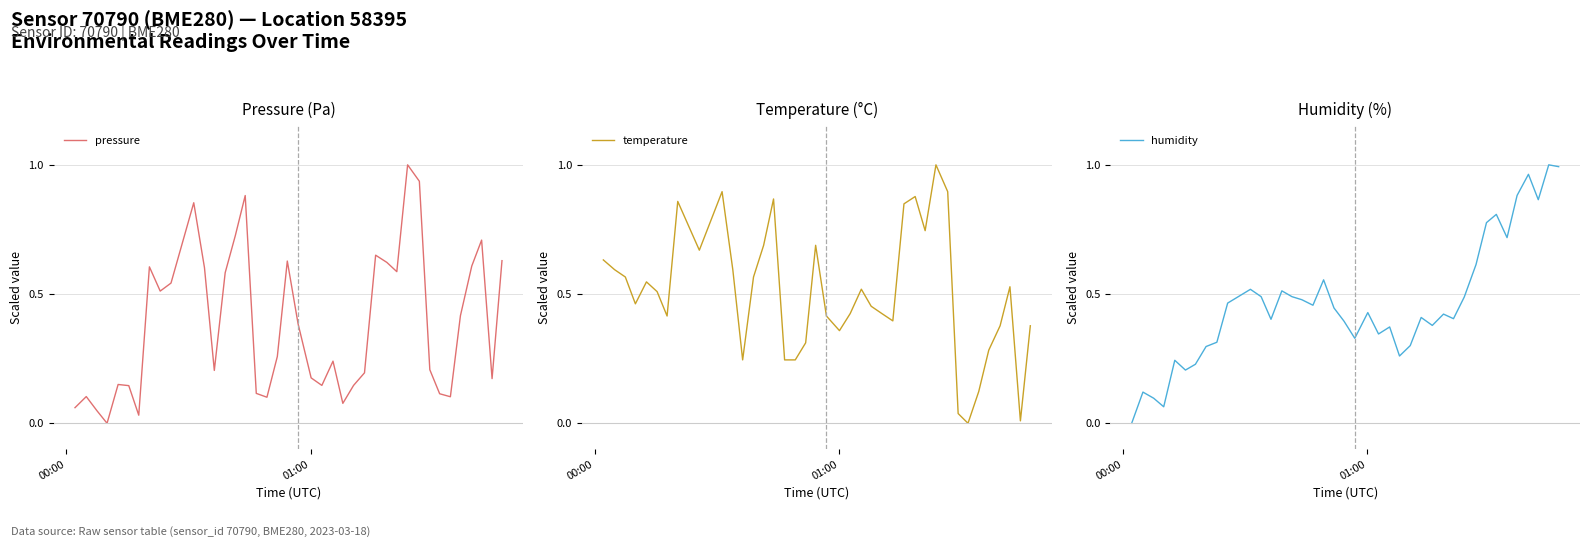

What is the value of the pressure point at the 6th from the left?

0.1